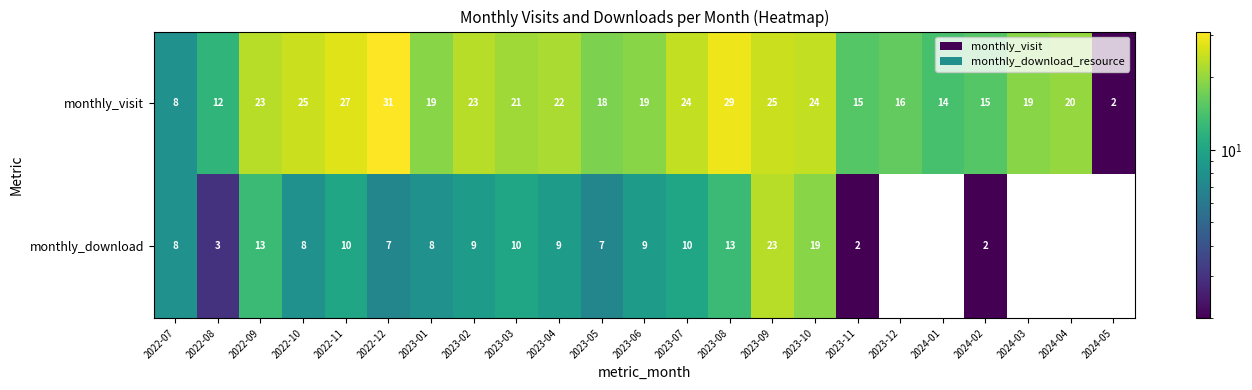

The monthly_visit series shows 2 at 2024-05. True or false?

True